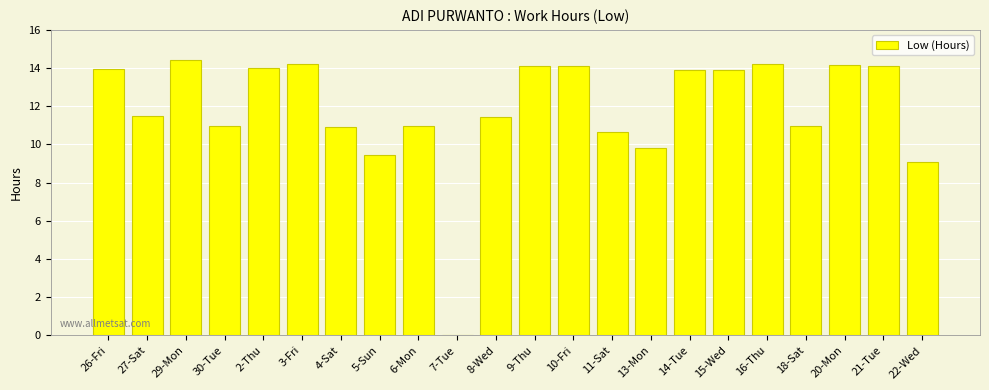

At which label is the value closest to 7?

22-Wed